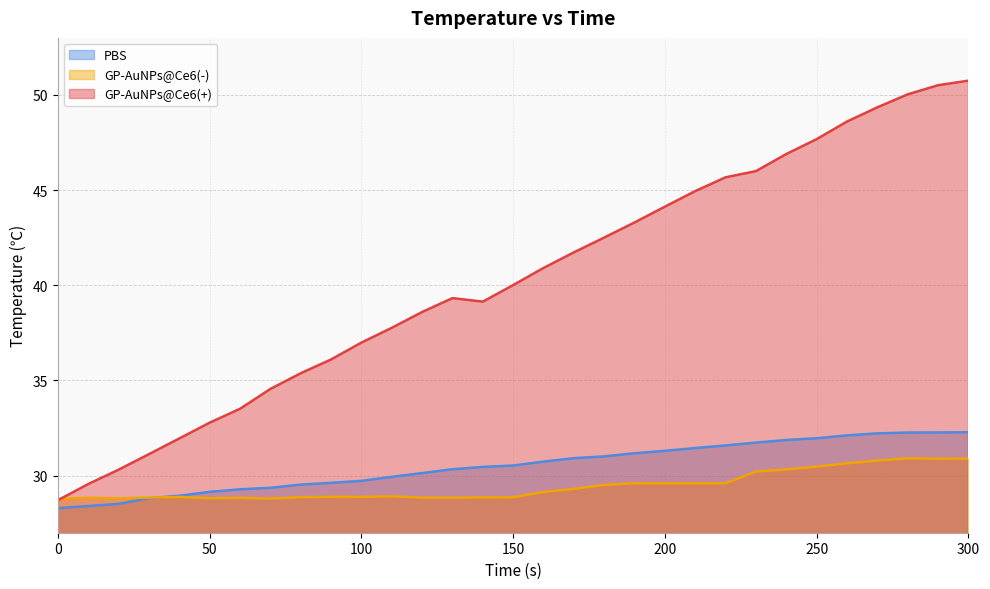

At which category is the sum across all series the highest?

300